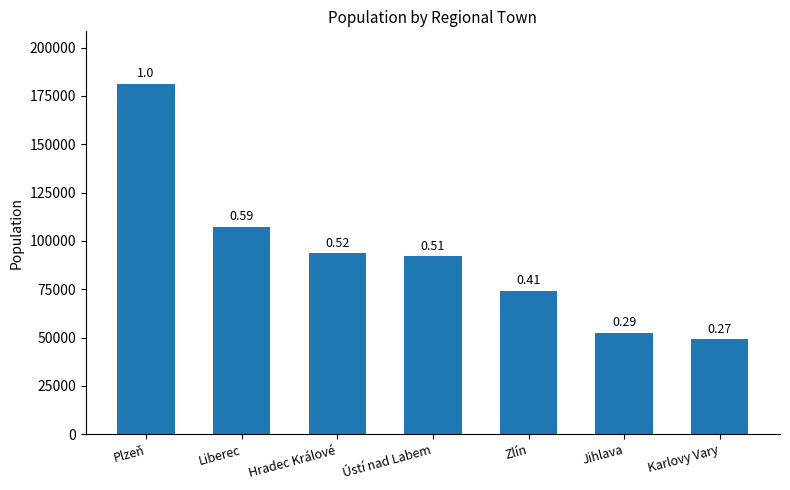

Approximately how many times larger is the value at Hradec Králové compared to Ústí nad Labem?

1.0